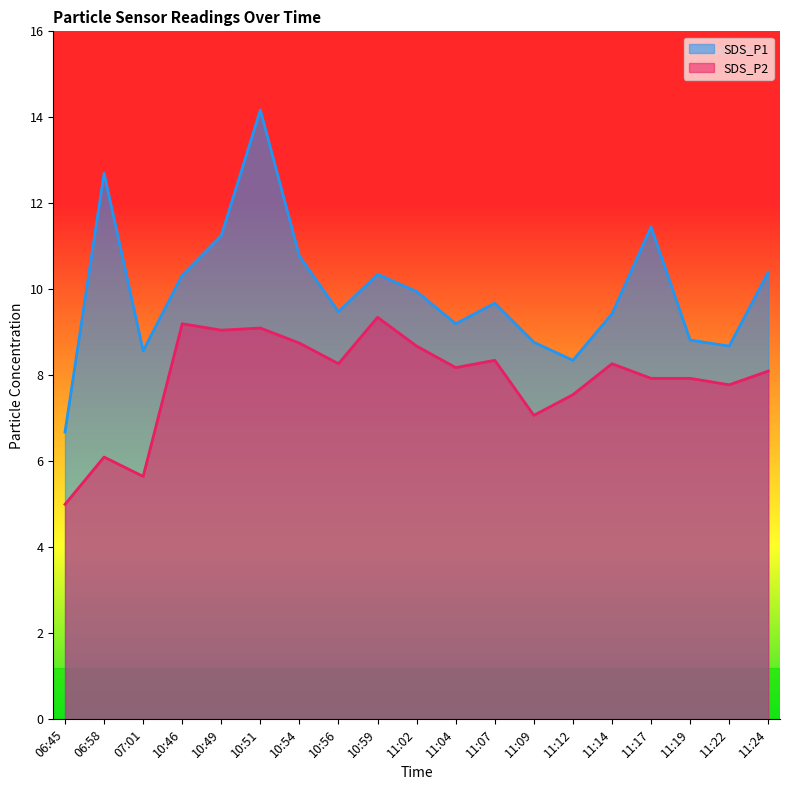

Which series changed the most between 10:56 and 10:59?

SDS_P2